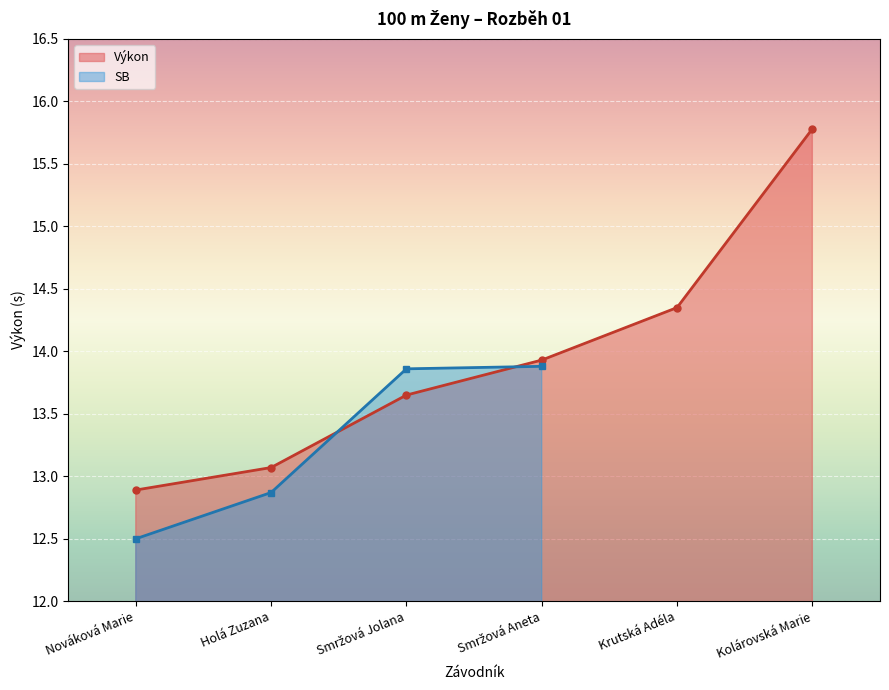

True or false: there are more than 2 points higher than both neighbors.

False